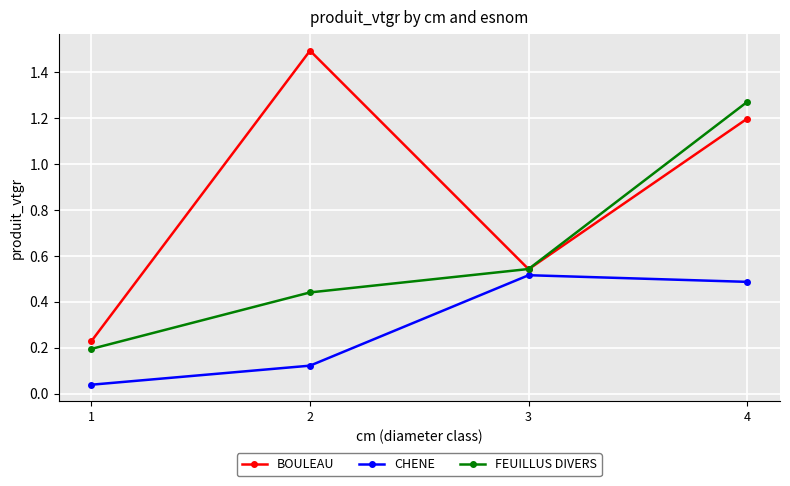

Which series has the largest total across all categories?

BOULEAU